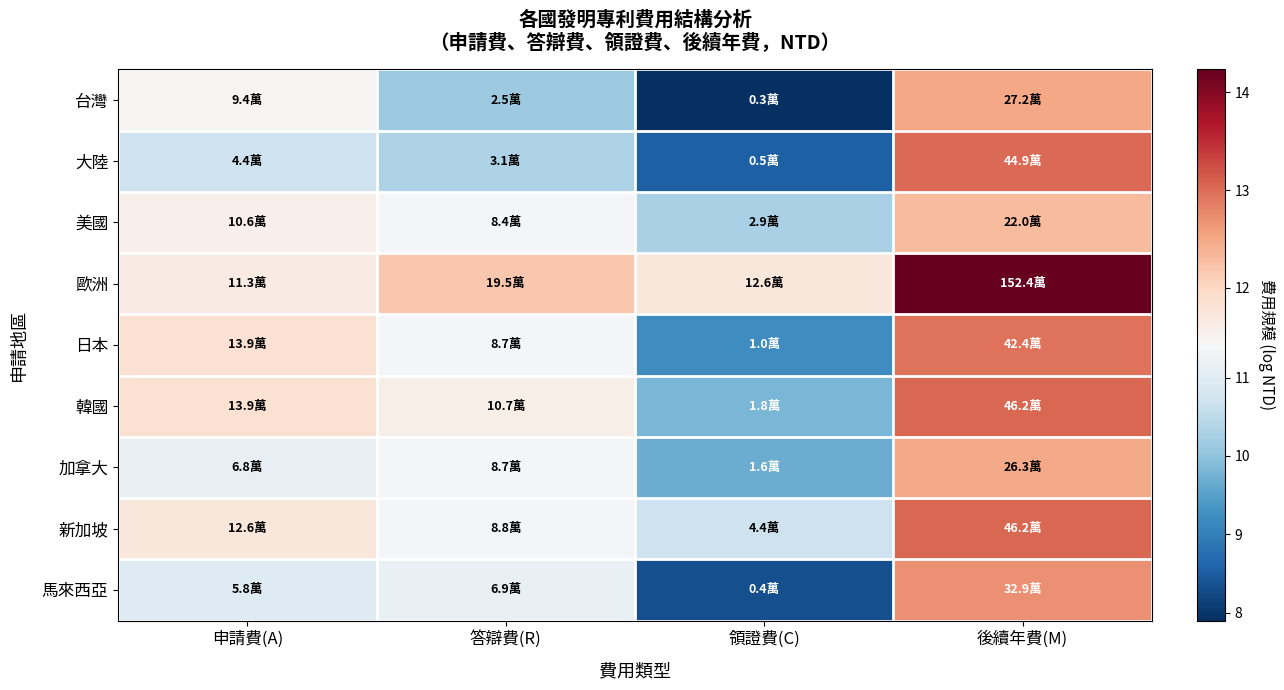

Reading left to right, transcribe all the data shown in this chart.

台灣: 申請費(A)=11.5	答辯費(R)=10.1	領證費(C)=7.9	後續年費(M)=12.5
大陸: 申請費(A)=10.7	答辯費(R)=10.3	領證費(C)=8.5	後續年費(M)=13.0
美國: 申請費(A)=11.6	答辯費(R)=11.3	領證費(C)=10.3	後續年費(M)=12.3
歐洲: 申請費(A)=11.6	答辯費(R)=12.2	領證費(C)=11.7	後續年費(M)=14.2
日本: 申請費(A)=11.8	答辯費(R)=11.4	領證費(C)=9.2	後續年費(M)=13.0
韓國: 申請費(A)=11.8	答辯費(R)=11.6	領證費(C)=9.8	後續年費(M)=13.0
加拿大: 申請費(A)=11.1	答辯費(R)=11.4	領證費(C)=9.7	後續年費(M)=12.5
新加坡: 申請費(A)=11.7	答辯費(R)=11.4	領證費(C)=10.7	後續年費(M)=13.0
馬來西亞: 申請費(A)=11.0	答辯費(R)=11.1	領證費(C)=8.3	後續年費(M)=12.7